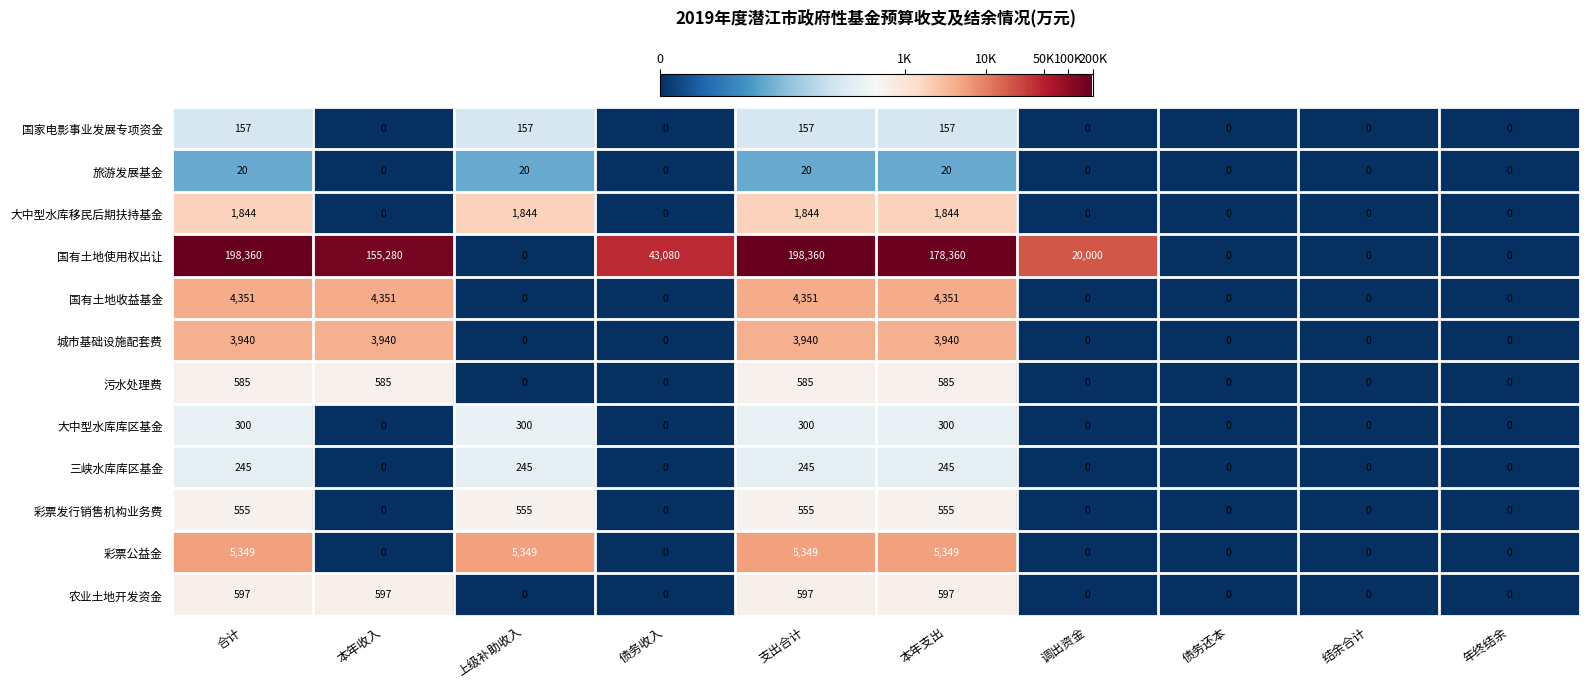

What is the difference between the 城市基础设施配套费 values at 本年支出 and 年终结余?

3940